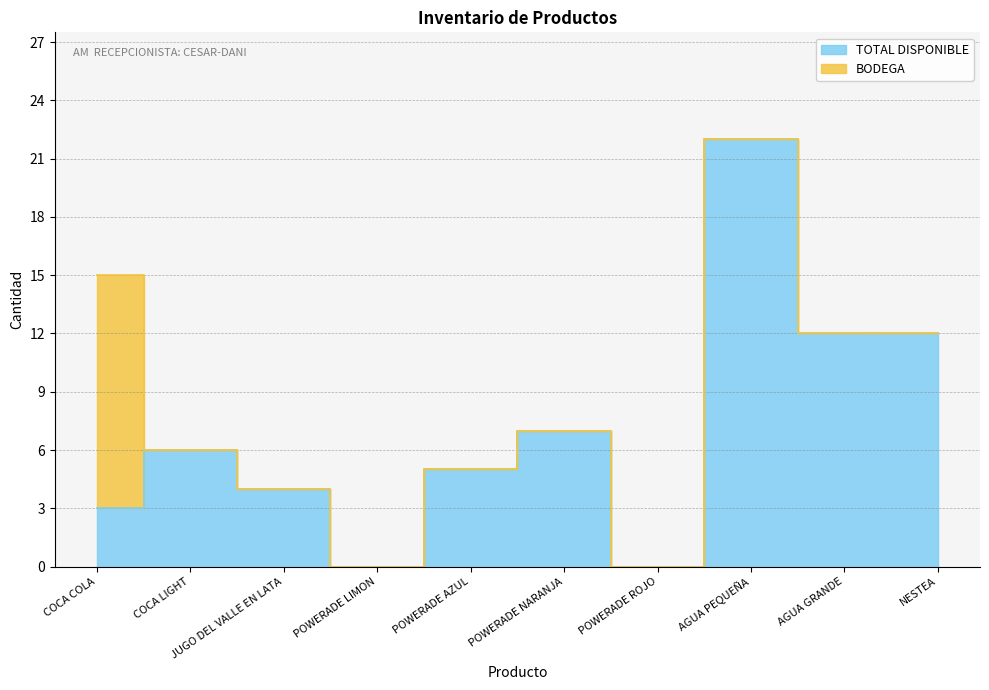

Does the chart have visible grid lines?

Yes